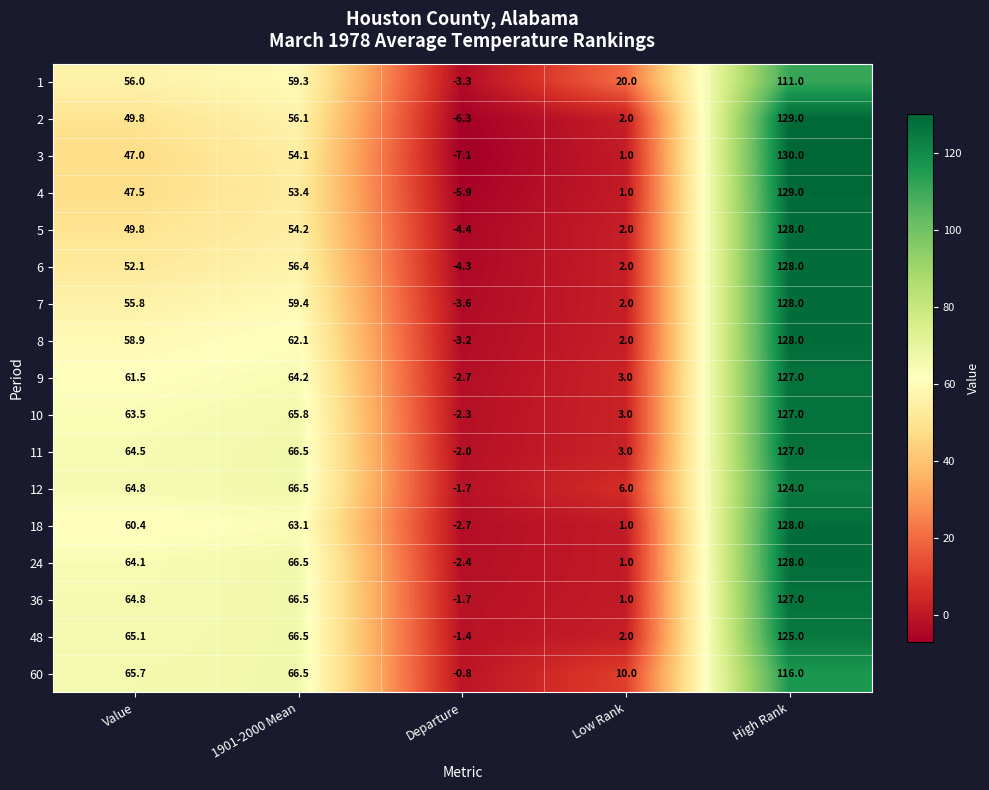

At how many categories does at least one series exceed 63?

3